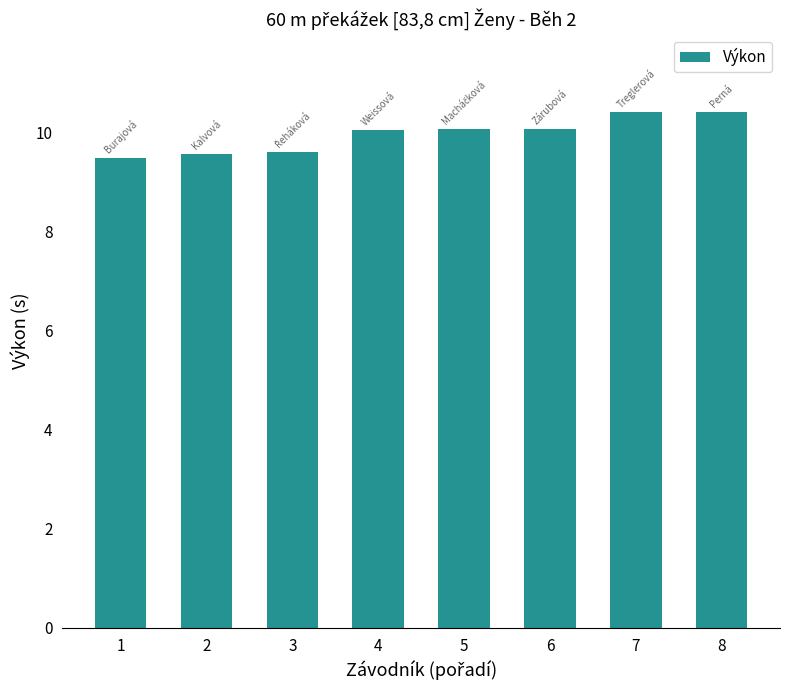

The chart shows a value of 6.3 at 8. True or false?

False